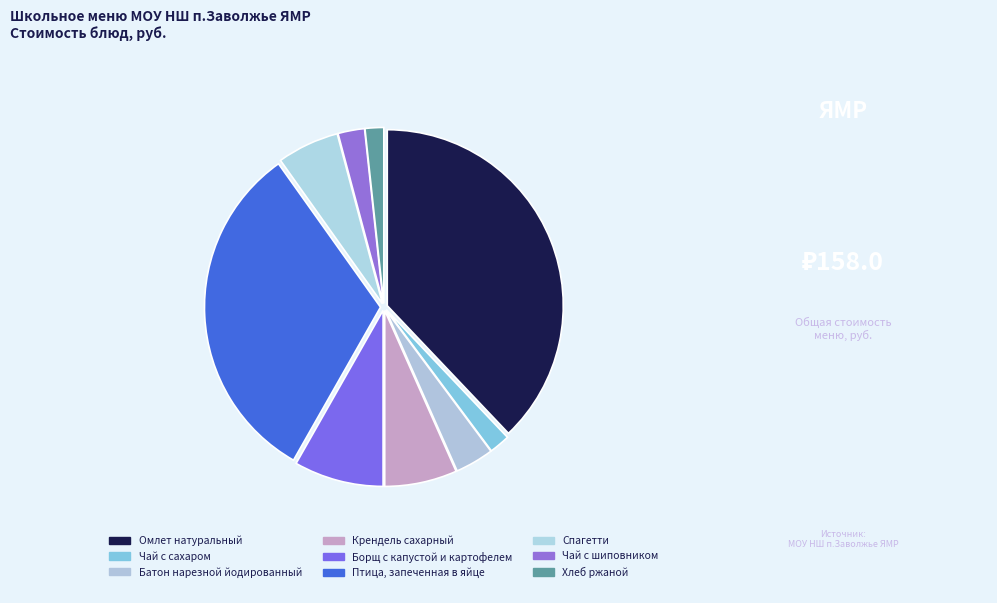

Is the sum of Крендель сахарный and Спагетти greater than half?

No